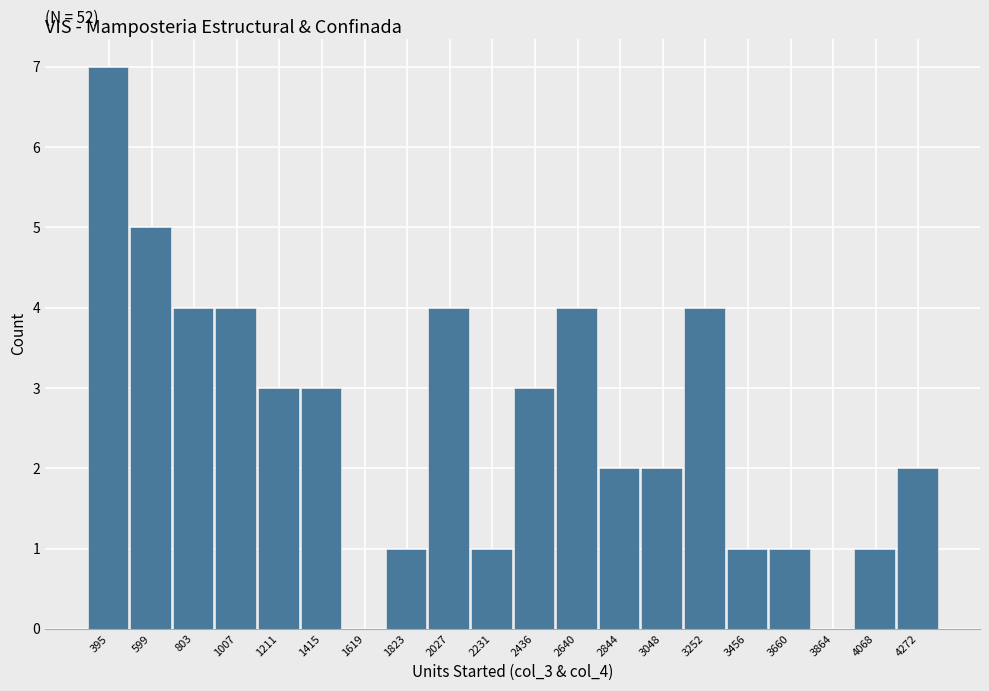

Reading left to right, transcribe all the data shown in this chart.

395=7	599=5	803=4	1007=4	1211=3	1415=3	1619=0	1823=1	2027=4	2231=1	2436=3	2640=4	2844=2	3048=2	3252=4	3456=1	3660=1	3864=0	4068=1	4272=2